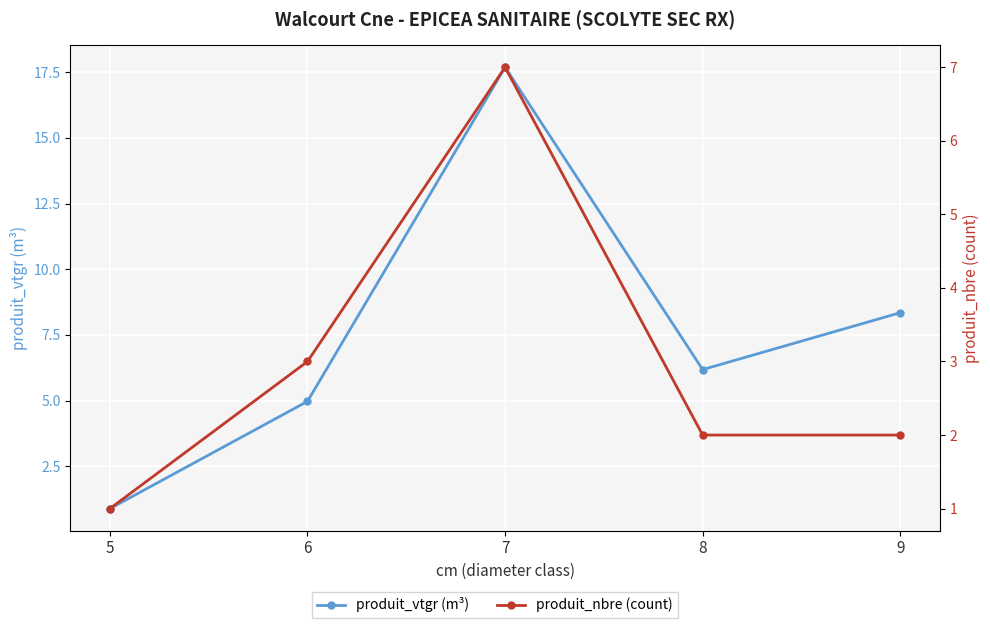

Which label corresponds to the largest value in the chart?

7